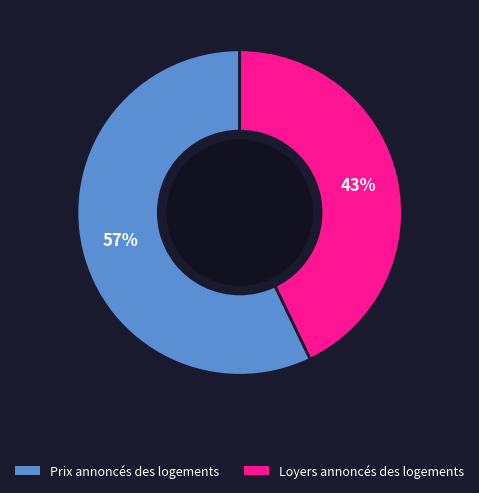

Which has a higher value, Loyers annoncés des logements or Prix annoncés des logements?

Prix annoncés des logements